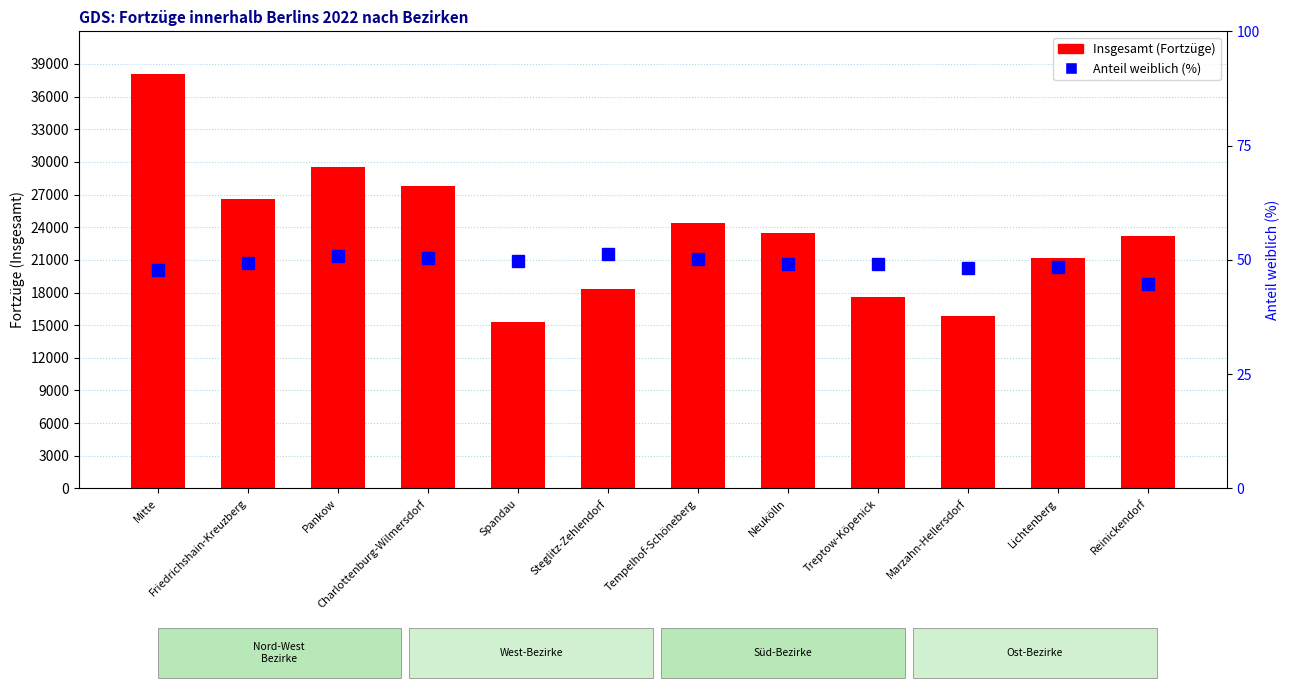

Reading right to left, extract all data points from this chart.

Insgesamt (Fortzüge): Reinickendorf=23187.0	Lichtenberg=21128.0	Marzahn-Hellersdorf=15839.0	Treptow-Köpenick=17624.0	Neukölln=23508.0	Tempelhof-Schöneberg=24352.0	Steglitz-Zehlendorf=18281.0	Spandau=15264.0	Charlottenburg-Wilmersdorf=27819.0	Pankow=29510.0	Friedrichshain-Kreuzberg=26623.0	Mitte=38051.0
Anteil weiblich (%): Reinickendorf=44.7	Lichtenberg=48.5	Marzahn-Hellersdorf=48.3	Treptow-Köpenick=49.2	Neukölln=49.2	Tempelhof-Schöneberg=50.1	Steglitz-Zehlendorf=51.2	Spandau=49.7	Charlottenburg-Wilmersdorf=50.4	Pankow=50.8	Friedrichshain-Kreuzberg=49.3	Mitte=47.7